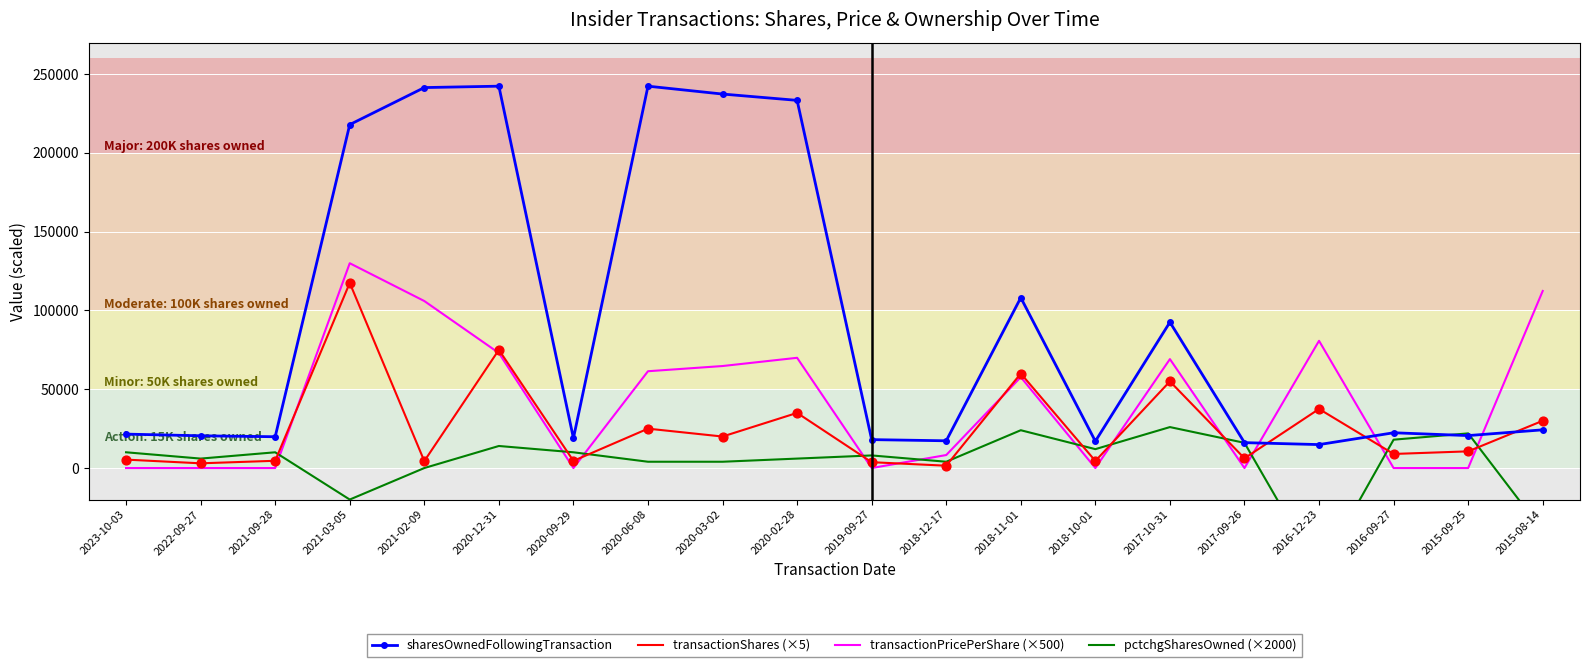

At which category is the sum across all series the highest?

2021-03-05